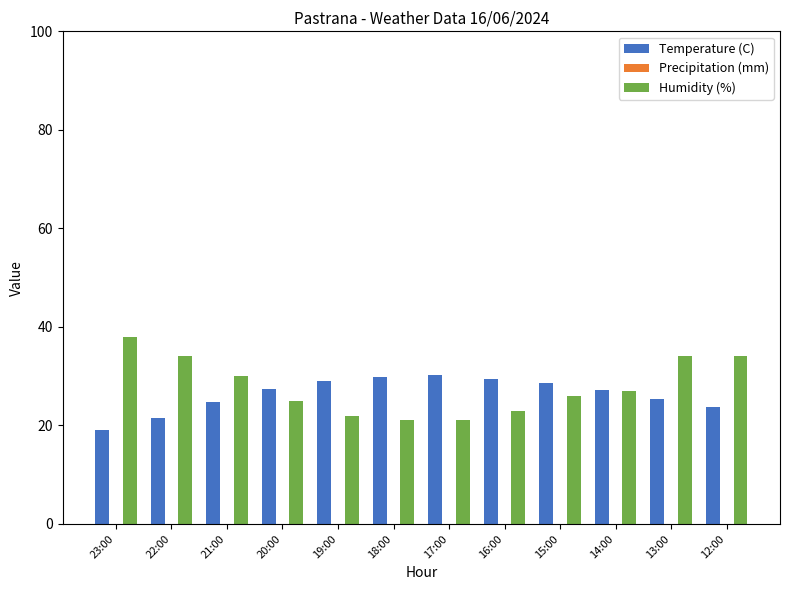

List the series in order of their peak value, lowest first.

Temperature (C), Humidity (%)